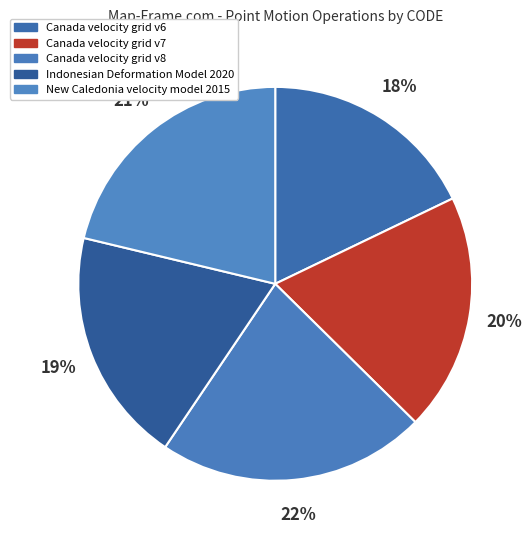

What percentage do Canada velocity grid v7 and Canada velocity grid v6 together represent?

37.4%